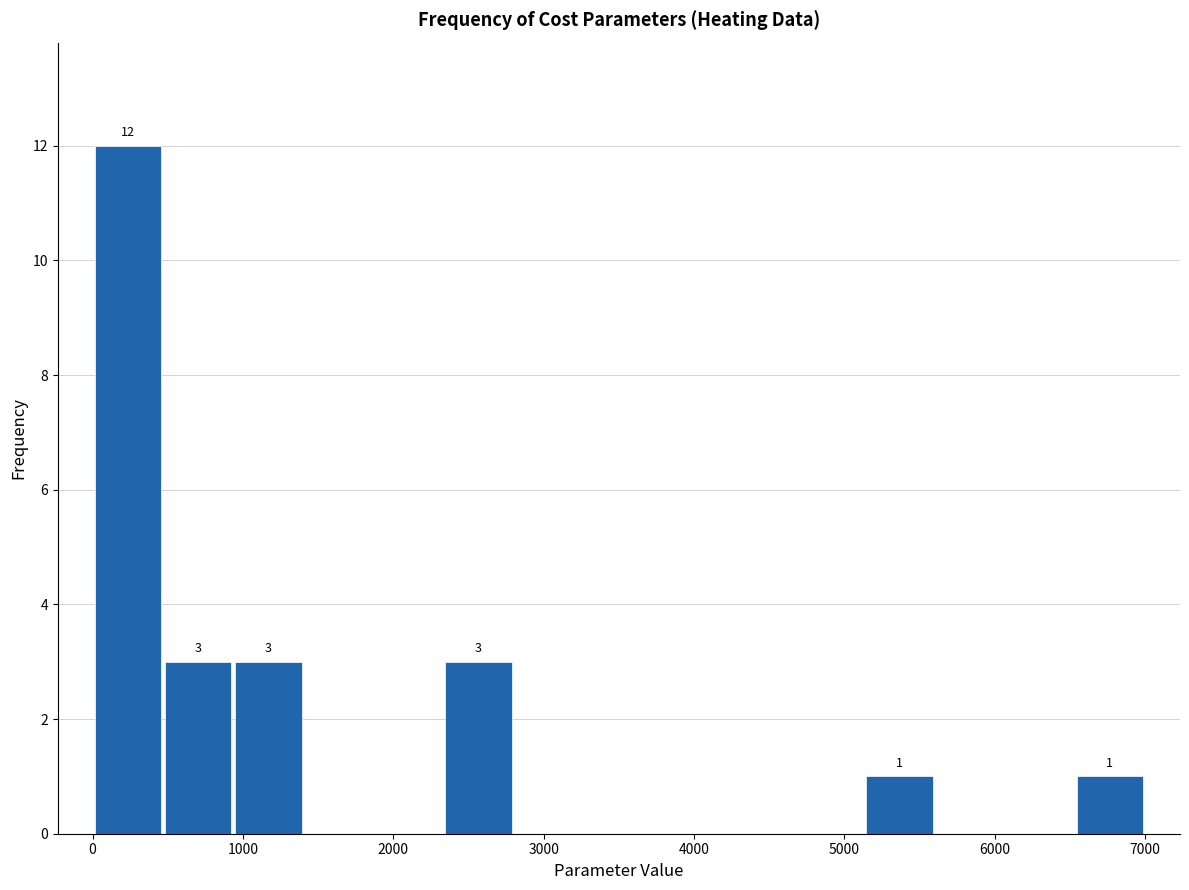

Which range on the x-axis has the tallest bar?

0 to 500